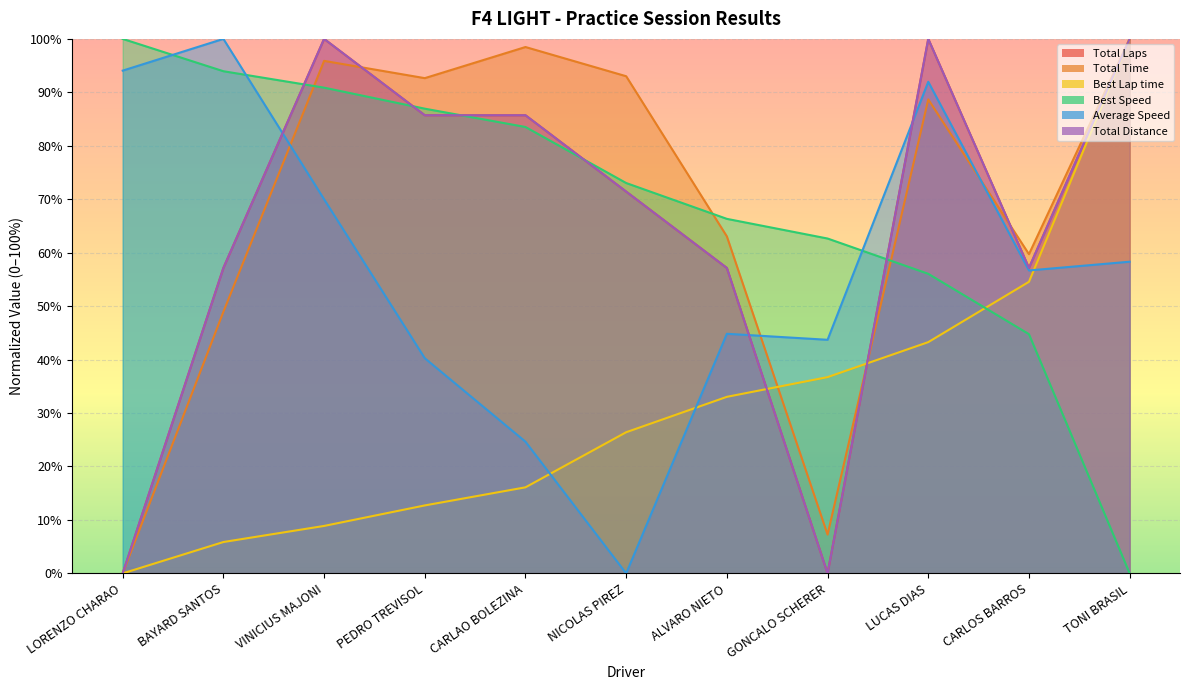

Reading left to right, list all the values displayed in this chart.

Total Laps: 0.0	57.1	100.0	85.7	85.7	71.4	57.1	0.0	100.0	57.1	100.0
Total Time: 0.0	48.9	95.9	92.7	98.5	93.0	63.0	7.3	88.7	59.7	100.0
Best Lap time: 0.0	5.9	8.9	12.7	16.1	26.4	33.0	36.7	43.3	54.6	100.0
Best Speed: 100.0	94.0	90.9	86.9	83.5	73.0	66.3	62.7	56.0	44.8	0.0
Average Speed: 94.1	100.0	70.0	40.3	24.6	0.0	44.8	43.7	92.0	56.7	58.3
Total Distance: 0.0	57.1	100.0	85.7	85.7	71.4	57.1	0.0	100.0	57.1	100.0